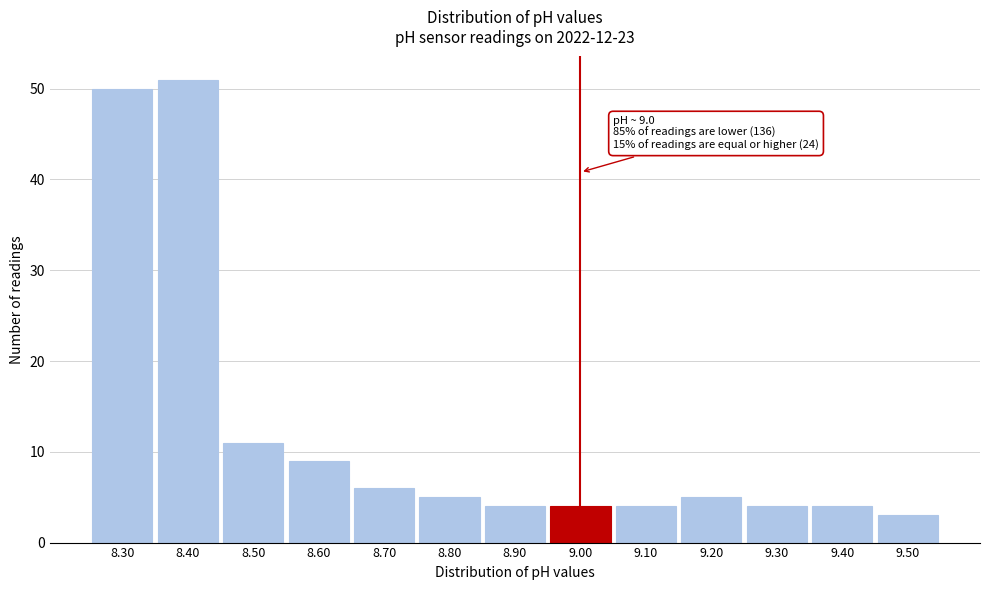

Over which range of the x-axis is the bar tallest?

8.35 to 8.45